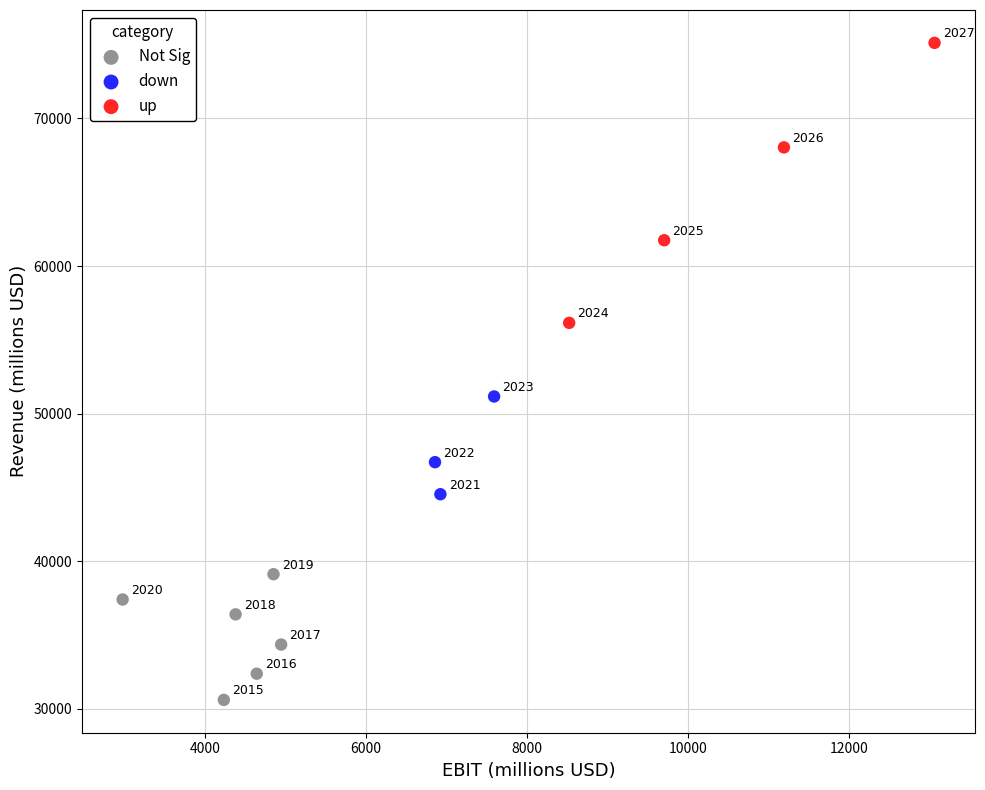

Which series contains the highest Y value?

up